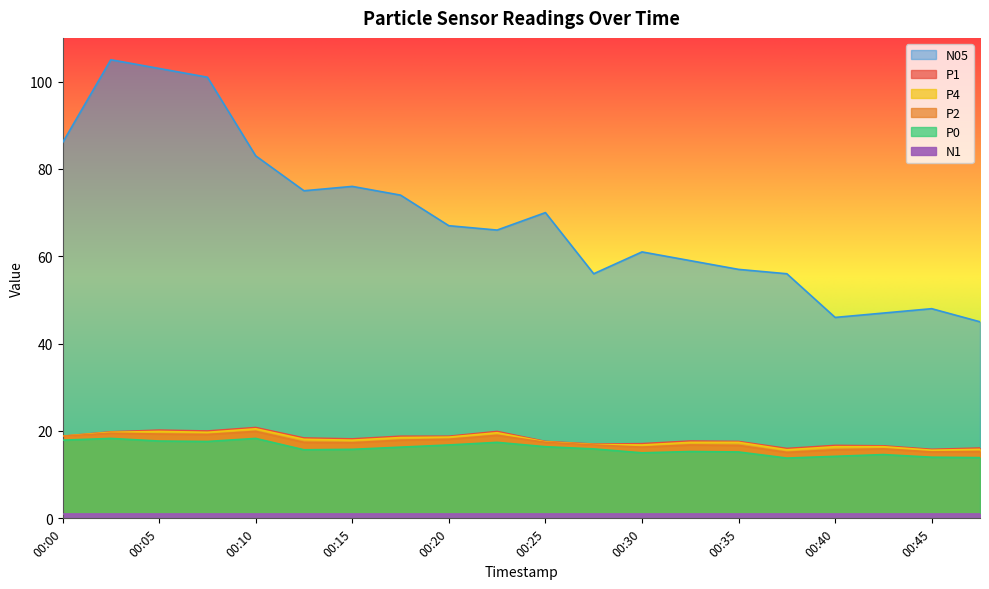

Where is the first local maximum for N05?

00:02